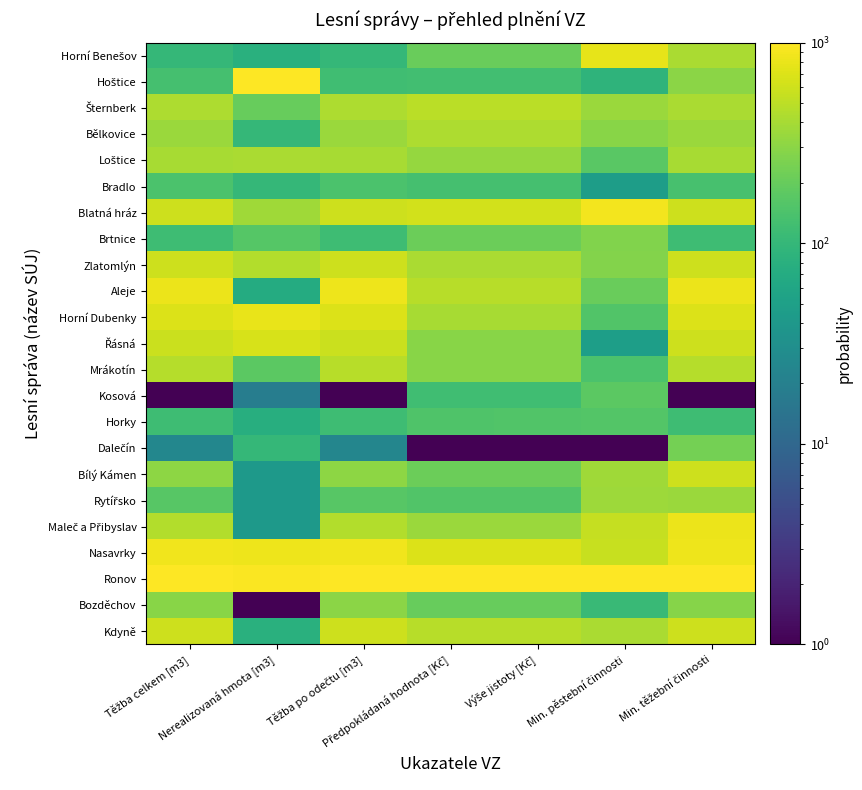

Rank the series at Min. těžební činnosti from lowest to highest value.

Kosová, Brtnice, Horky, Bradlo, Dalečín, Bozděchov, Hoštice, Bělkovice, Rytířsko, Loštice, Horní Benešov, Šternberk, Mrákotín, Blatná hráz, Zlatomlýn, Řásná, Bílý Kámen, Kdyně, Horní Dubenky, Aleje, Maleč a Přibyslav, Nasavrky, Ronov